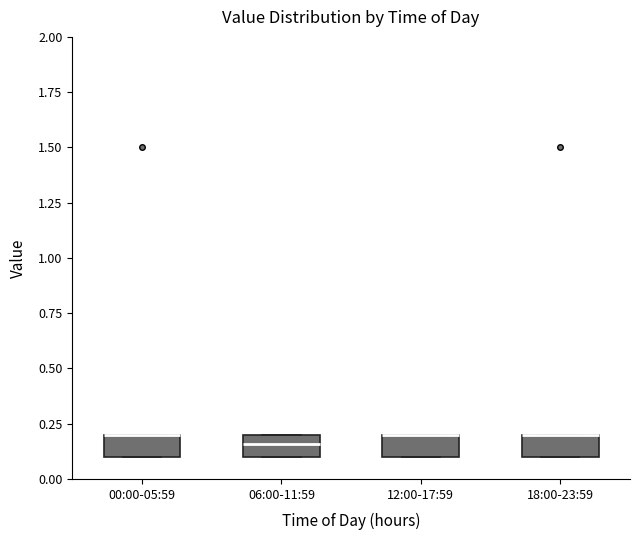

Where is the lower edge of the box for 06:00-11:59 on the y-axis? The values are not printed on the chart, so give them approximately, as read against the axis.

0.10